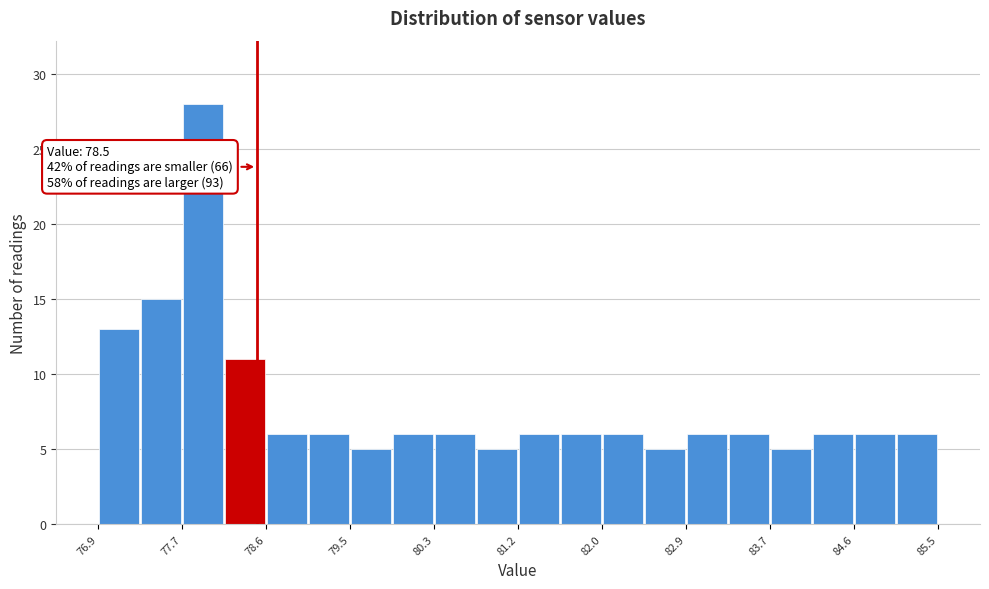

Over which range of the x-axis is the bar tallest?

77.7 to 78.2